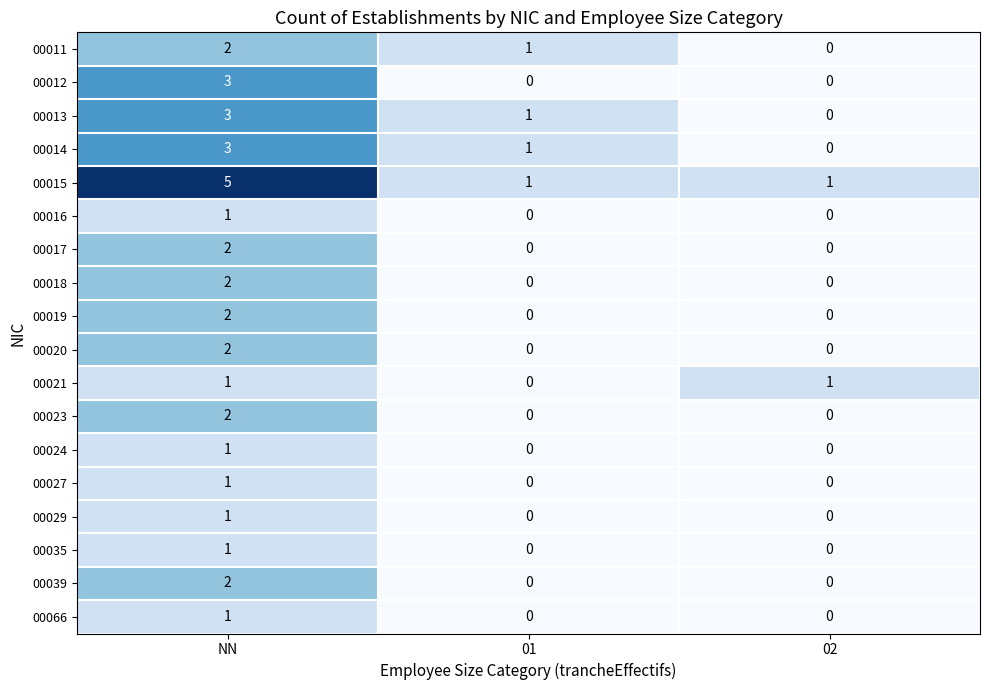

Rank the categories by 00011 value from highest to lowest.

NN, 01, 02